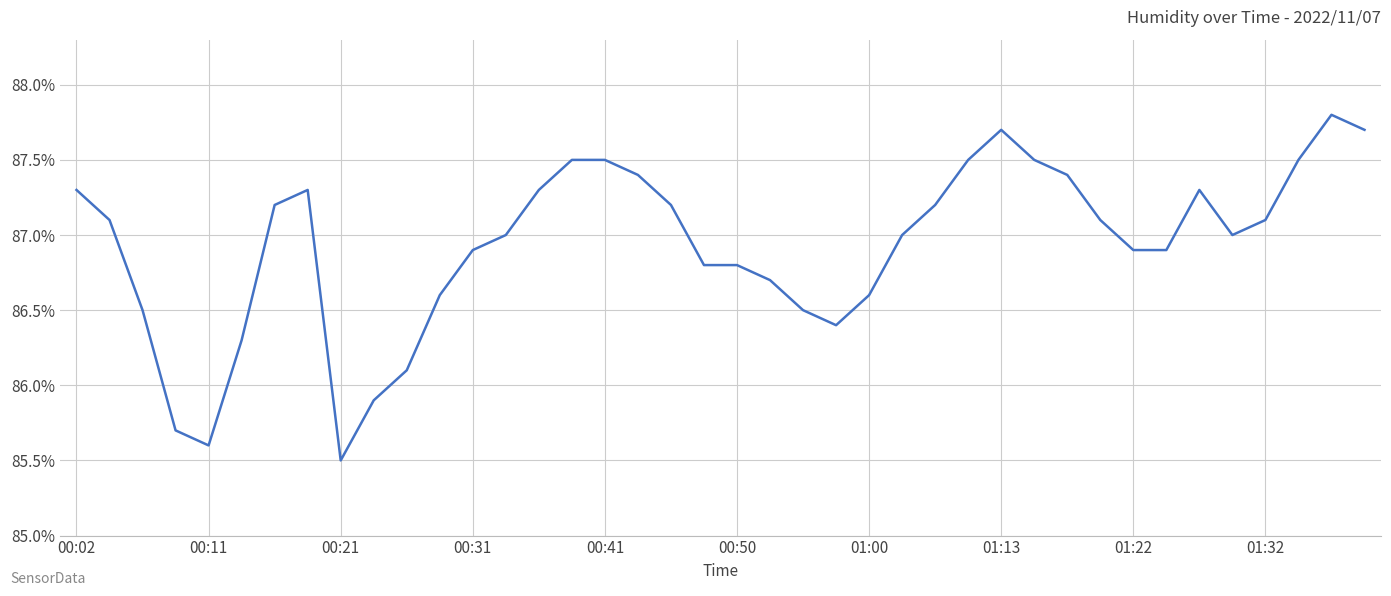

What is the difference between the maximum and minimum values?

2.3